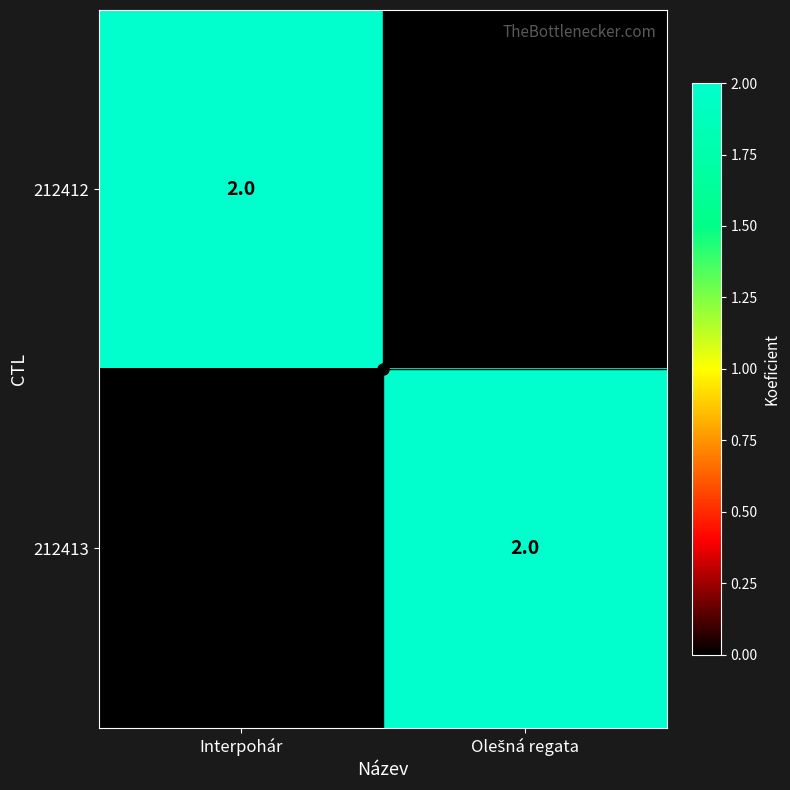

At which label is 212412 closest to 1?

Interpohár